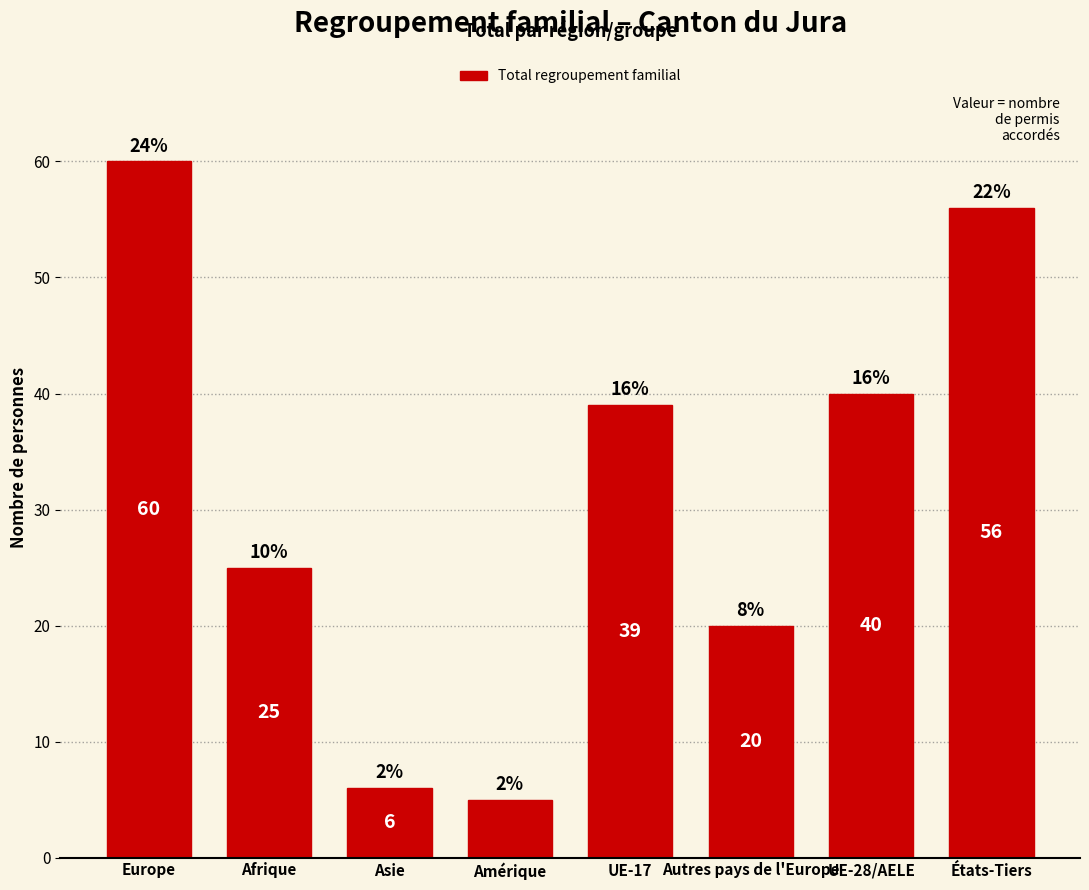

List the labels in order of value, smallest first.

Amérique, Asie, Autres pays de l'Europe, Afrique, UE-17, UE-28/AELE, États-Tiers, Europe